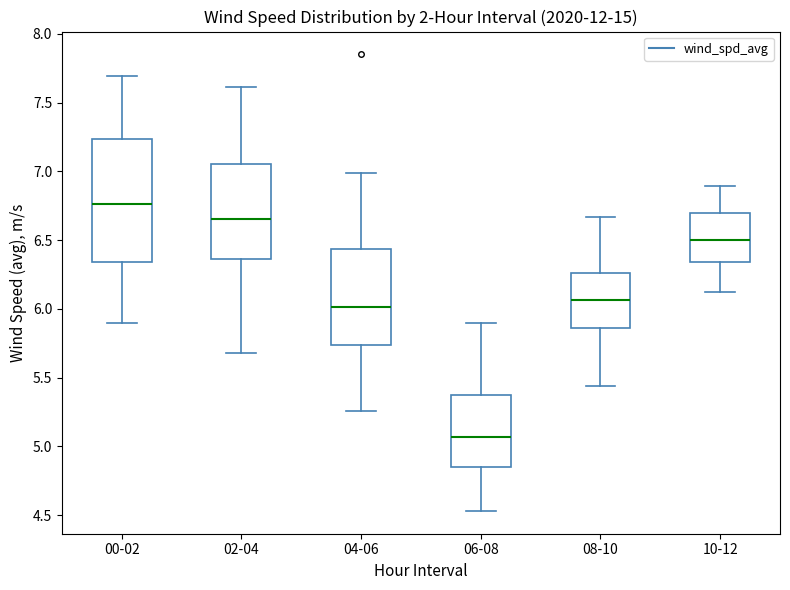

Which box's median line is the lowest?

06-08